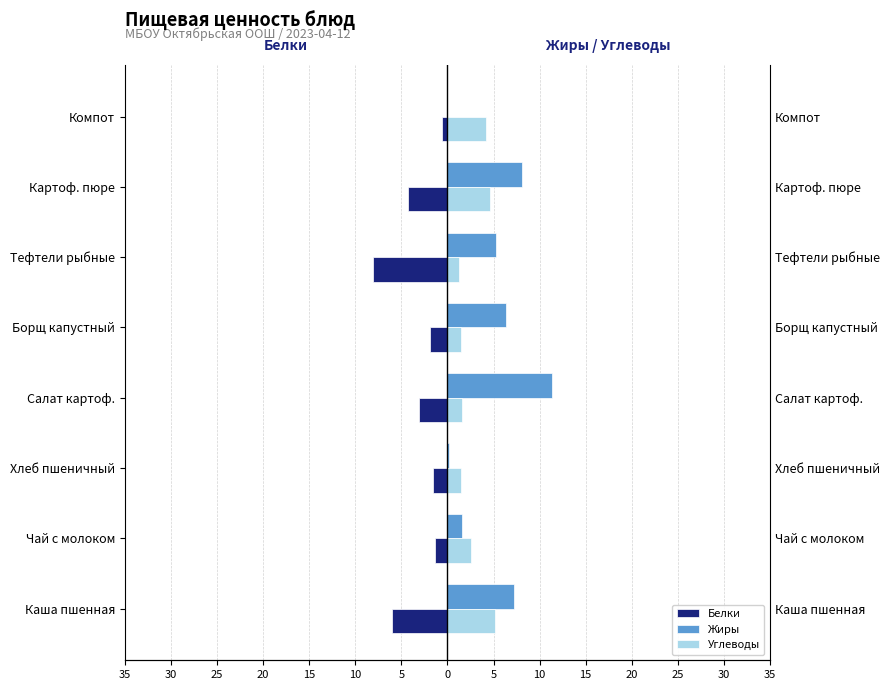

What is the smallest value displayed?

-8.1